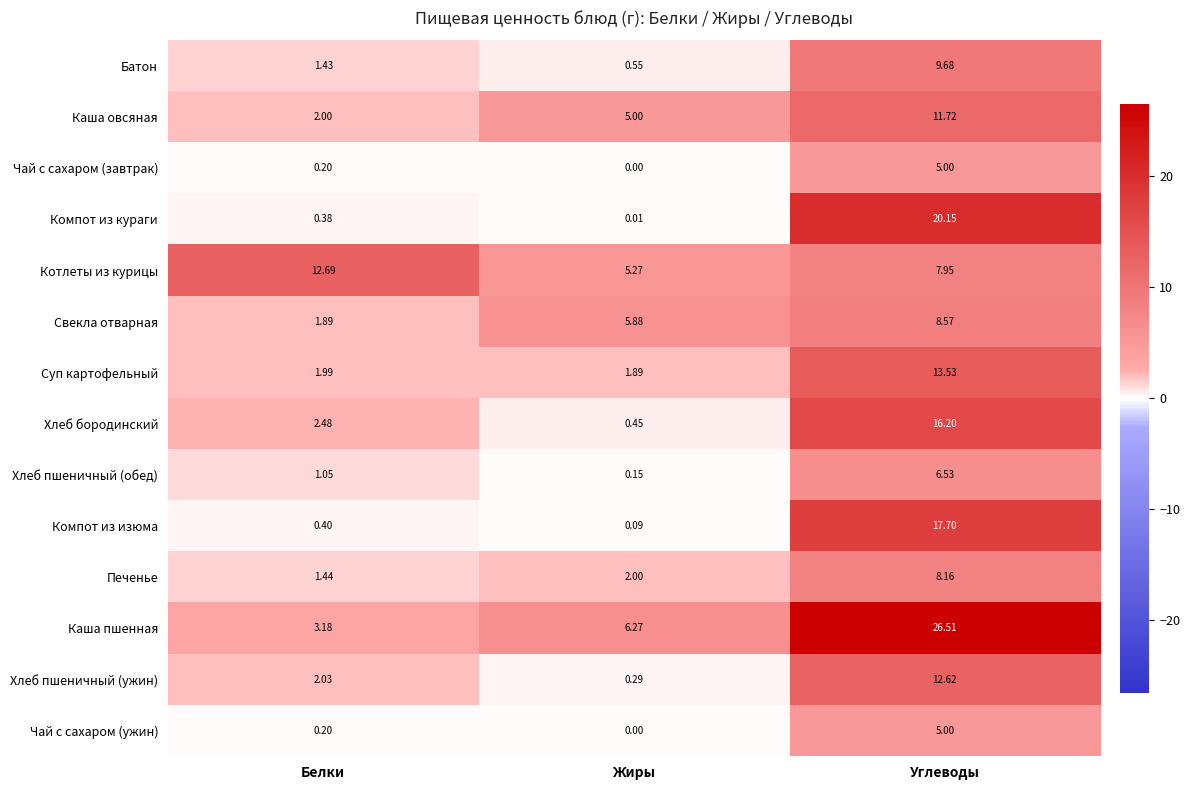

At which label is Свекла отварная closest to 5?

Жиры